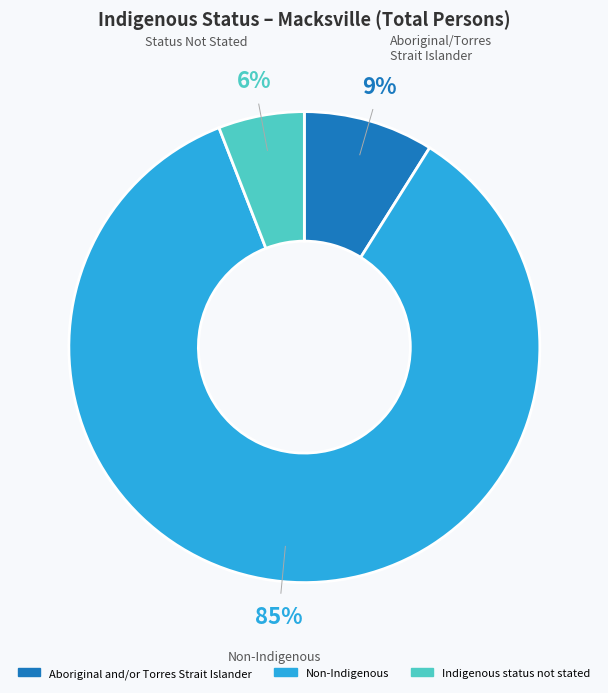

How many segments does this pie chart have?

3